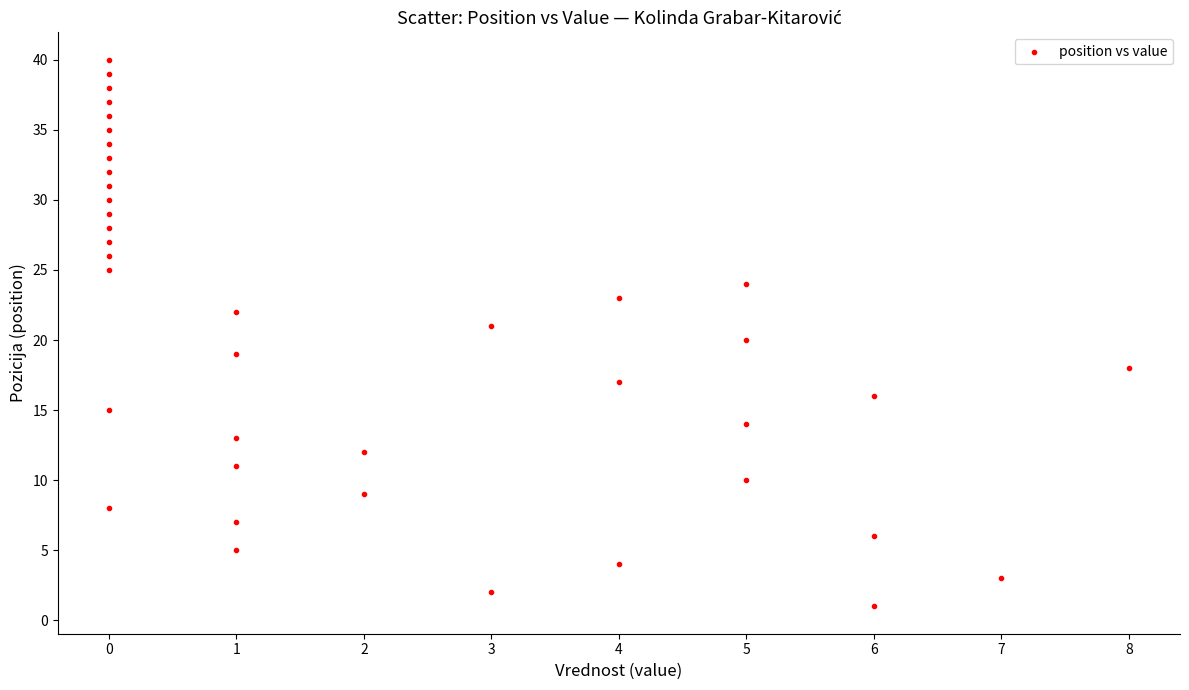

What is the range of Y values (max minus min)?

39